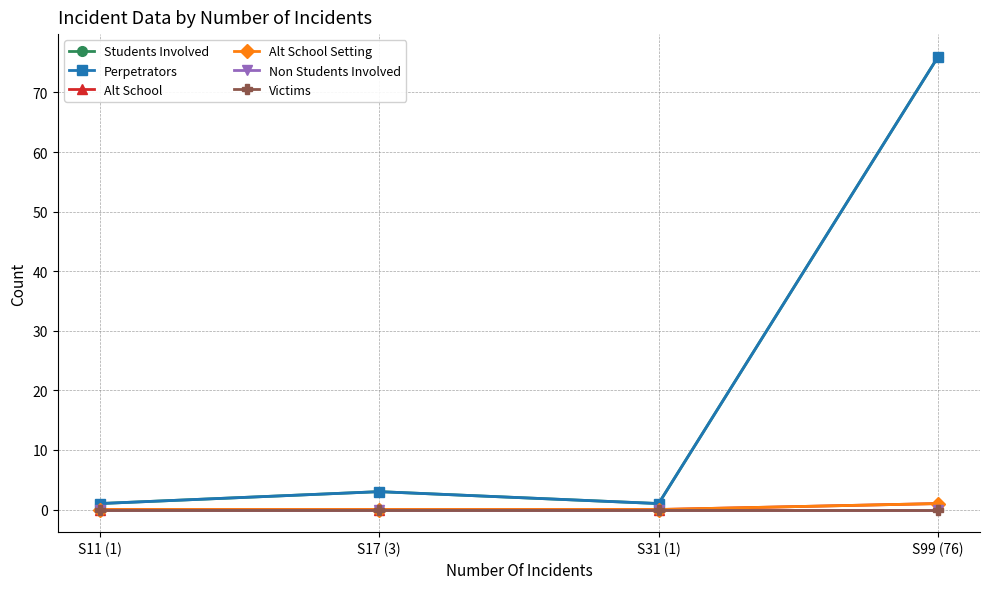

At which label is Alt School Setting closest to 0?

S11 (1)